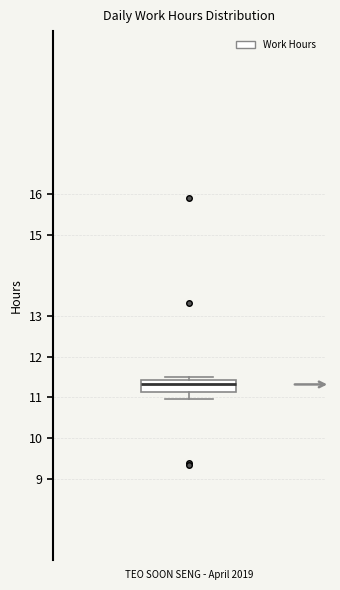

Where is the lower edge of the box for TEO SOON SENG - April 2019 on the y-axis? The values are not printed on the chart, so give them approximately, as read against the axis.

11.1